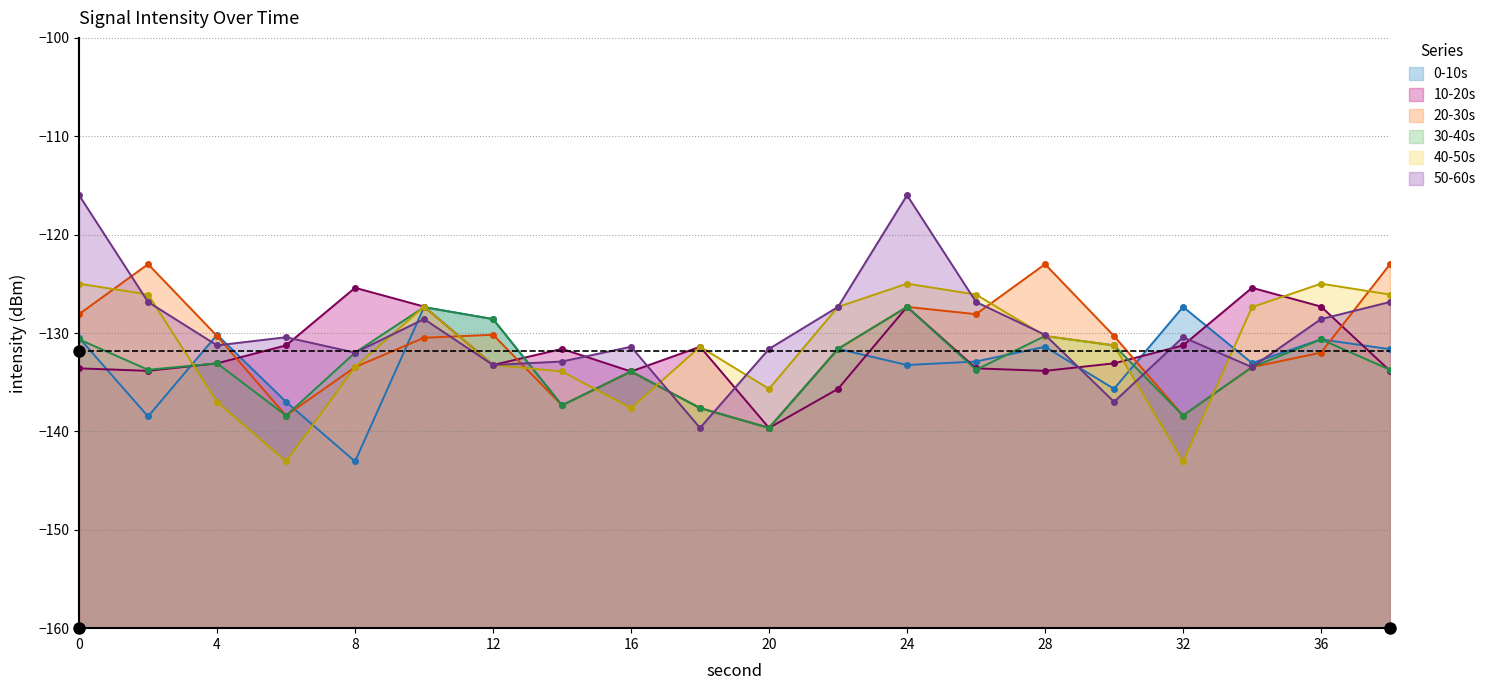

Reading left to right, list all the values displayed in this chart.

0-10s: -130.5	-138.5	-130.2	-137.0	-143.0	-127.4	-128.6	-137.4	-133.9	-137.6	-139.6	-131.6	-133.2	-132.9	-131.4	-135.7	-127.3	-133.1	-130.6	-131.6
10-20s: -133.6	-133.8	-133.1	-131.3	-125.4	-127.3	-133.2	-131.6	-133.9	-131.4	-139.6	-135.7	-127.3	-133.6	-133.8	-133.1	-131.3	-125.4	-127.3	-133.8
20-30s: -128.1	-123.0	-130.3	-138.4	-133.5	-130.5	-130.2	-137.4	-133.9	-137.6	-139.6	-131.6	-127.3	-128.1	-123.0	-130.3	-138.4	-133.5	-132.0	-123.0
30-40s: -130.6	-133.7	-133.1	-138.4	-132.0	-127.4	-128.6	-137.4	-133.9	-137.6	-139.6	-131.6	-127.3	-133.7	-130.3	-131.3	-138.4	-133.5	-130.6	-133.7
40-50s: -125.0	-126.1	-137.0	-143.0	-133.5	-127.3	-133.2	-133.9	-137.6	-131.4	-135.7	-127.3	-125.0	-126.1	-130.3	-131.3	-143.0	-127.4	-125.0	-126.1
50-60s: -116.0	-126.8	-131.3	-130.4	-132.0	-128.6	-133.2	-132.9	-131.4	-139.6	-131.6	-127.3	-116.0	-126.8	-130.2	-137.0	-130.4	-133.5	-128.6	-126.8